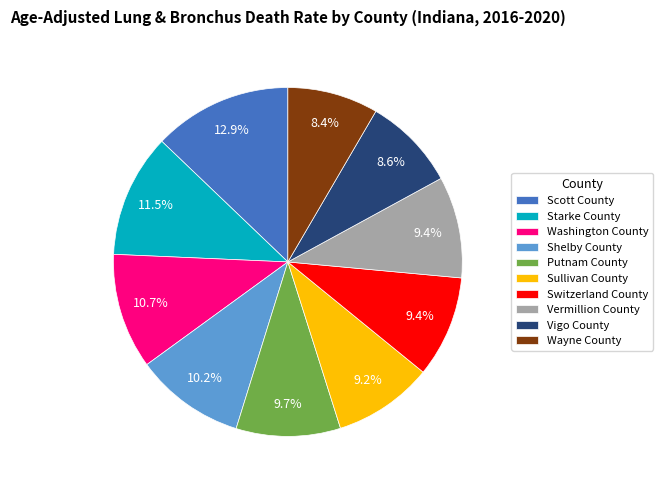

How many segments does this pie chart have?

10